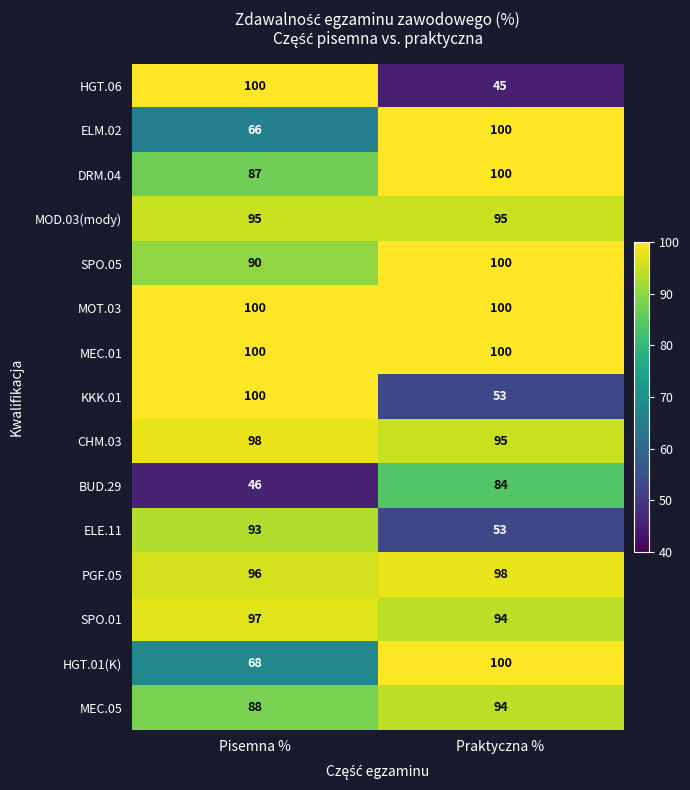

Which series changed the most between Pisemna % and Praktyczna %?

HGT.06